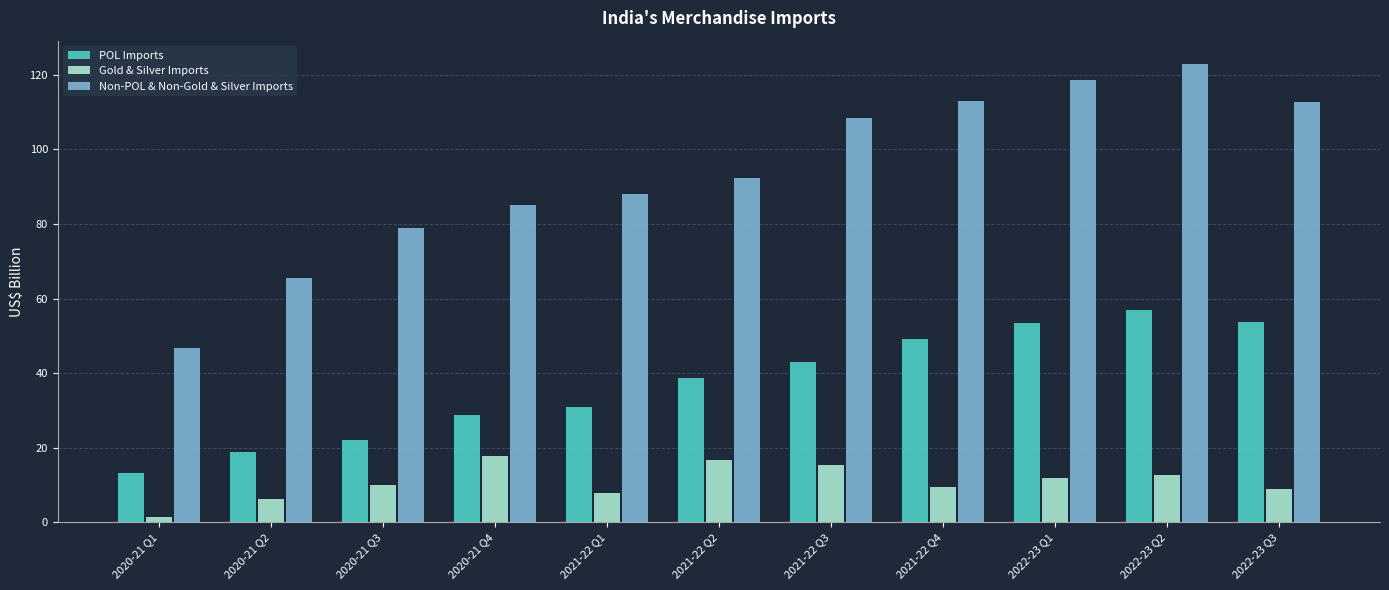

Is it true that POL Imports equals 91.4 at 2022-23 Q1?

False